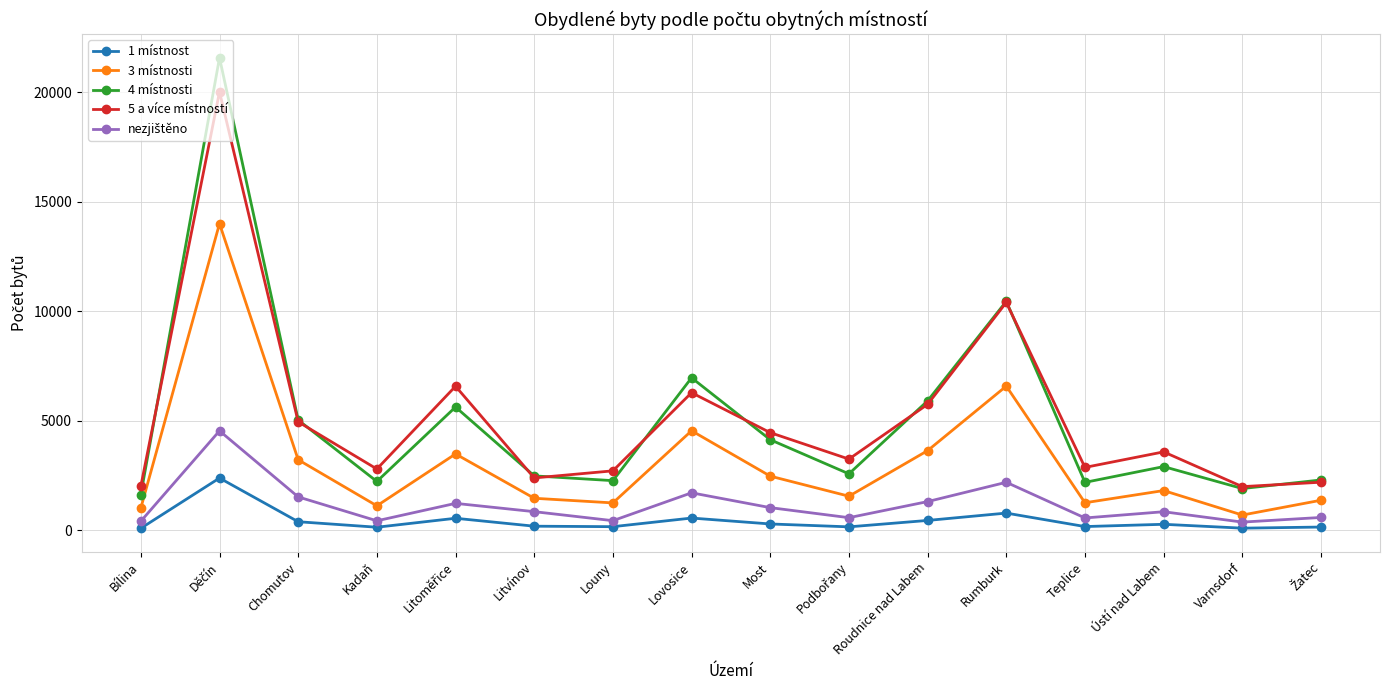

At how many categories does at least one series exceed 5322?

5